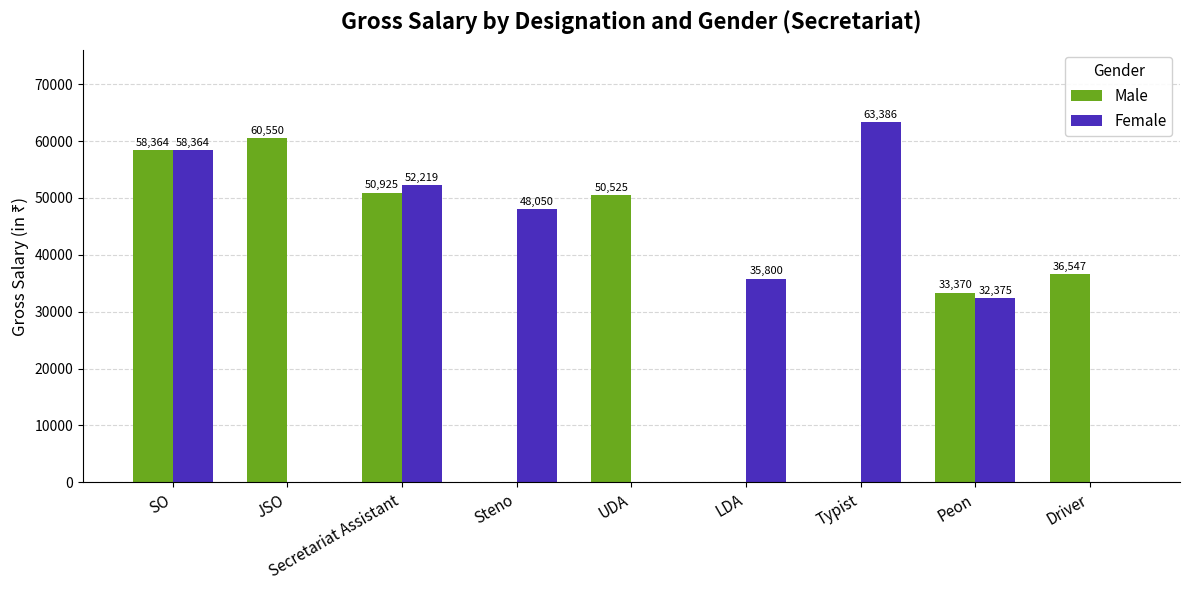

Which label corresponds to the largest value in the chart?

Typist